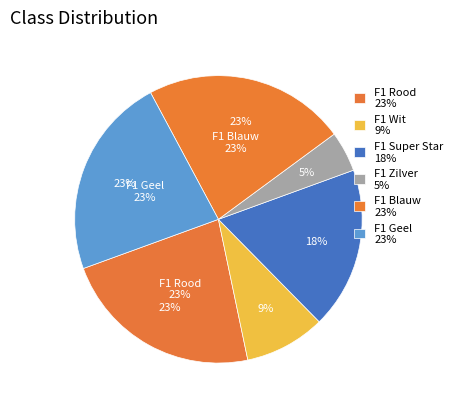

Is there any slice that represents more than half of the pie?

No